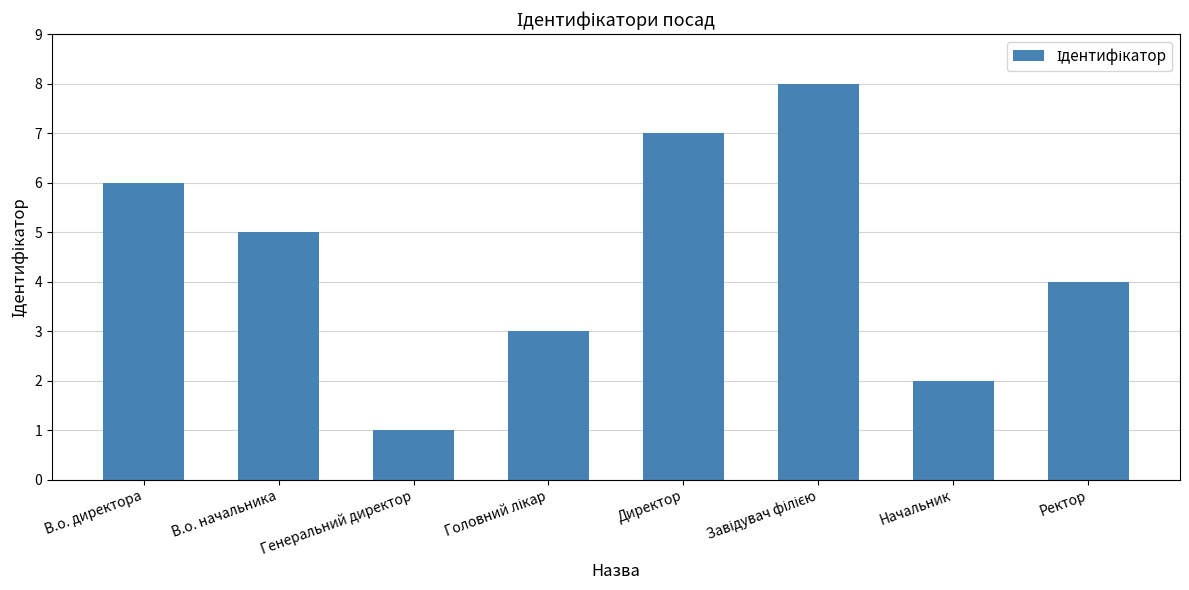

How many categories are shown in the chart?

8